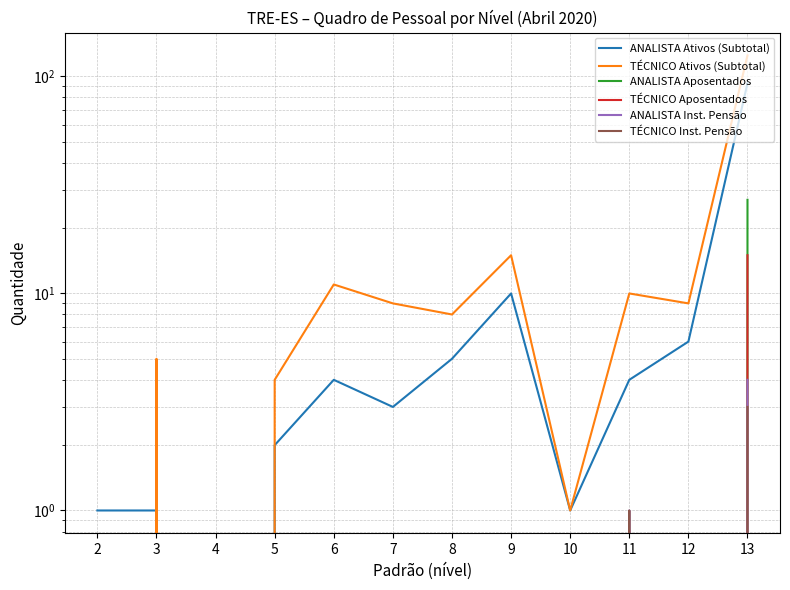

What is the total value across all series at 13?

267